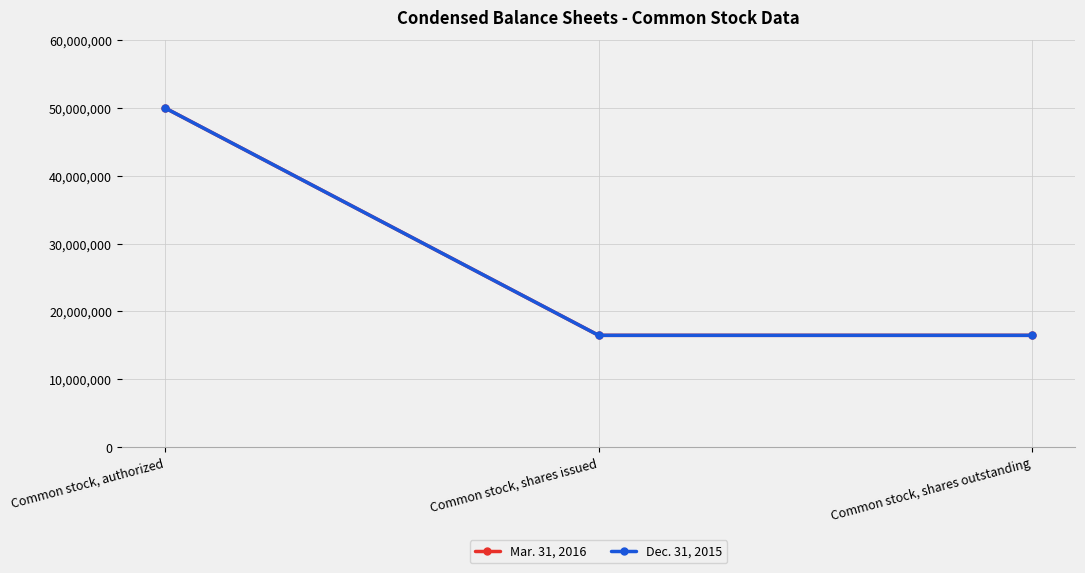

What is the approximate value of Dec. 31, 2015 at Common stock, shares outstanding, to the nearest 50?

16485000